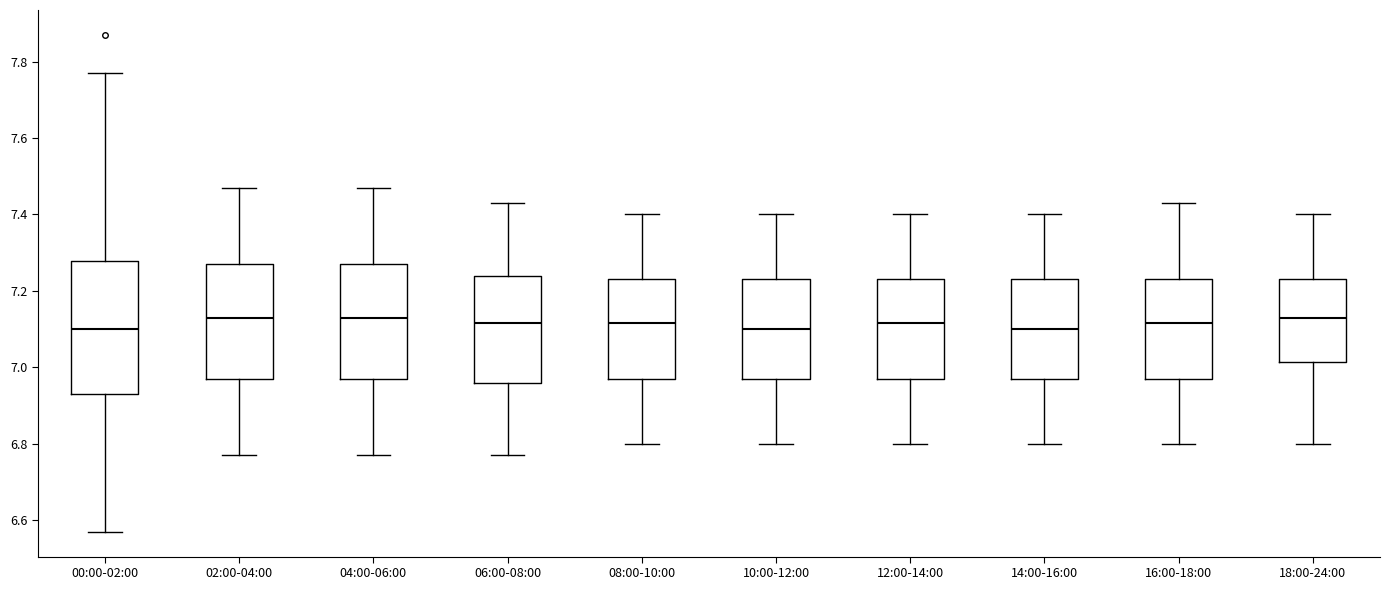

Which box is the tallest, from its lower edge to its upper edge?

00:00-02:00